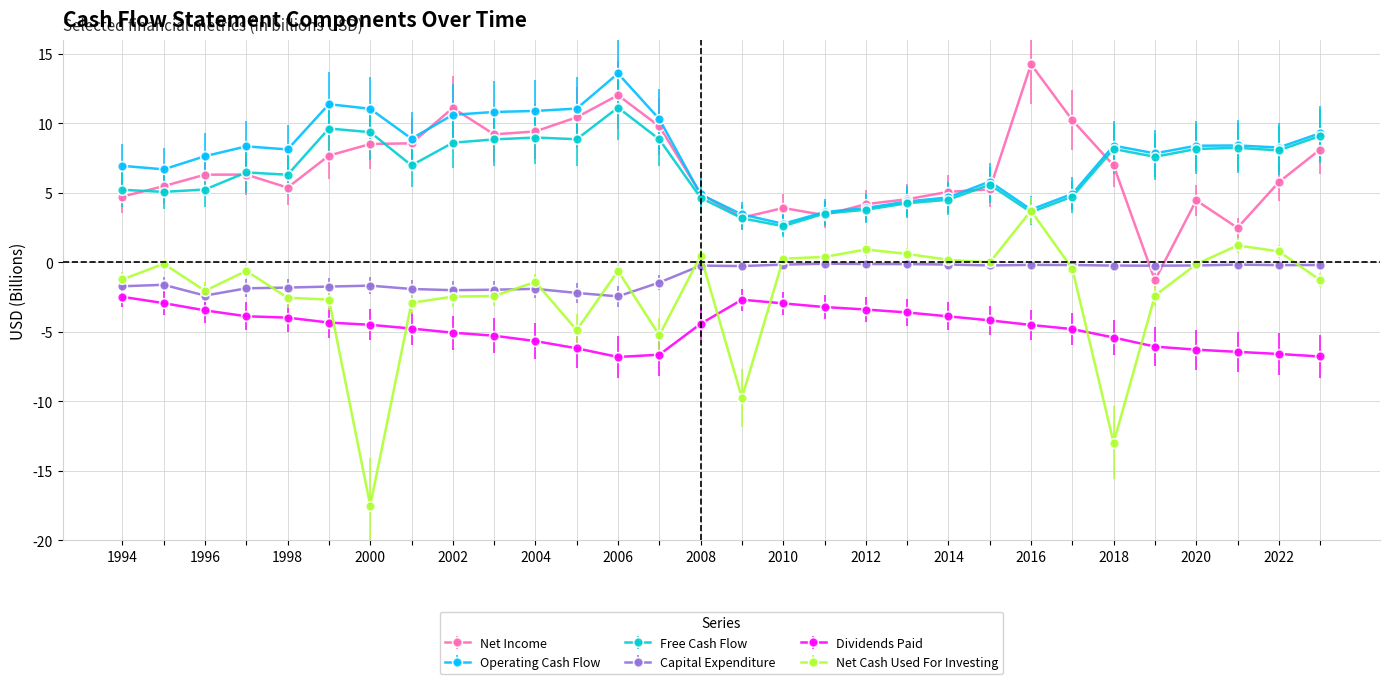

Which series has the widest spread of values?

Net Cash Used For Investing